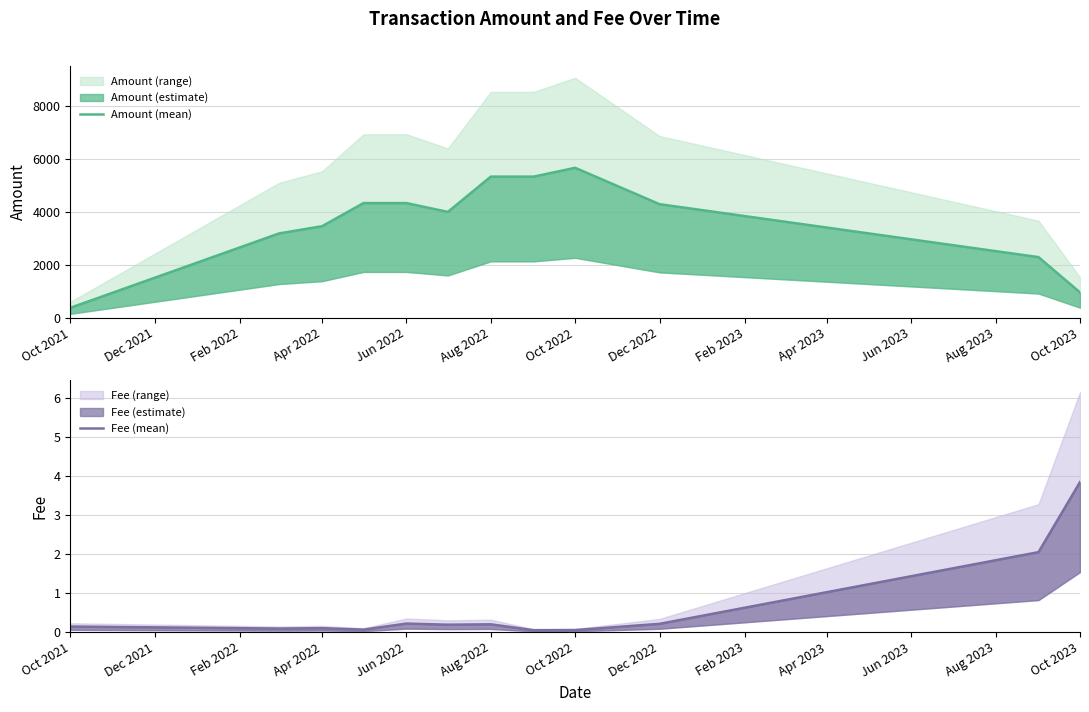

Between Oct 2022 and Oct 2023, which series saw the biggest shift?

Amount (mean)